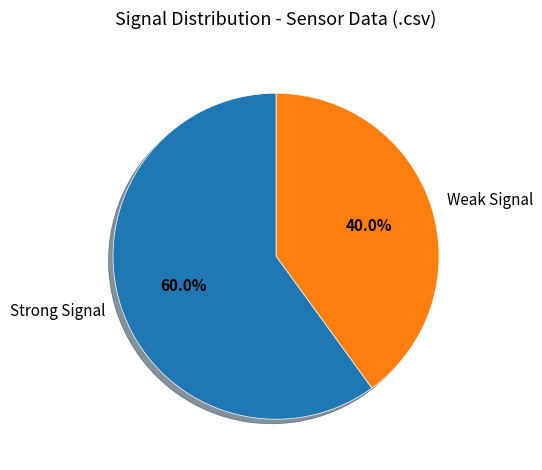

Rank the categories by value from highest to lowest.

Strong Signal, Weak Signal